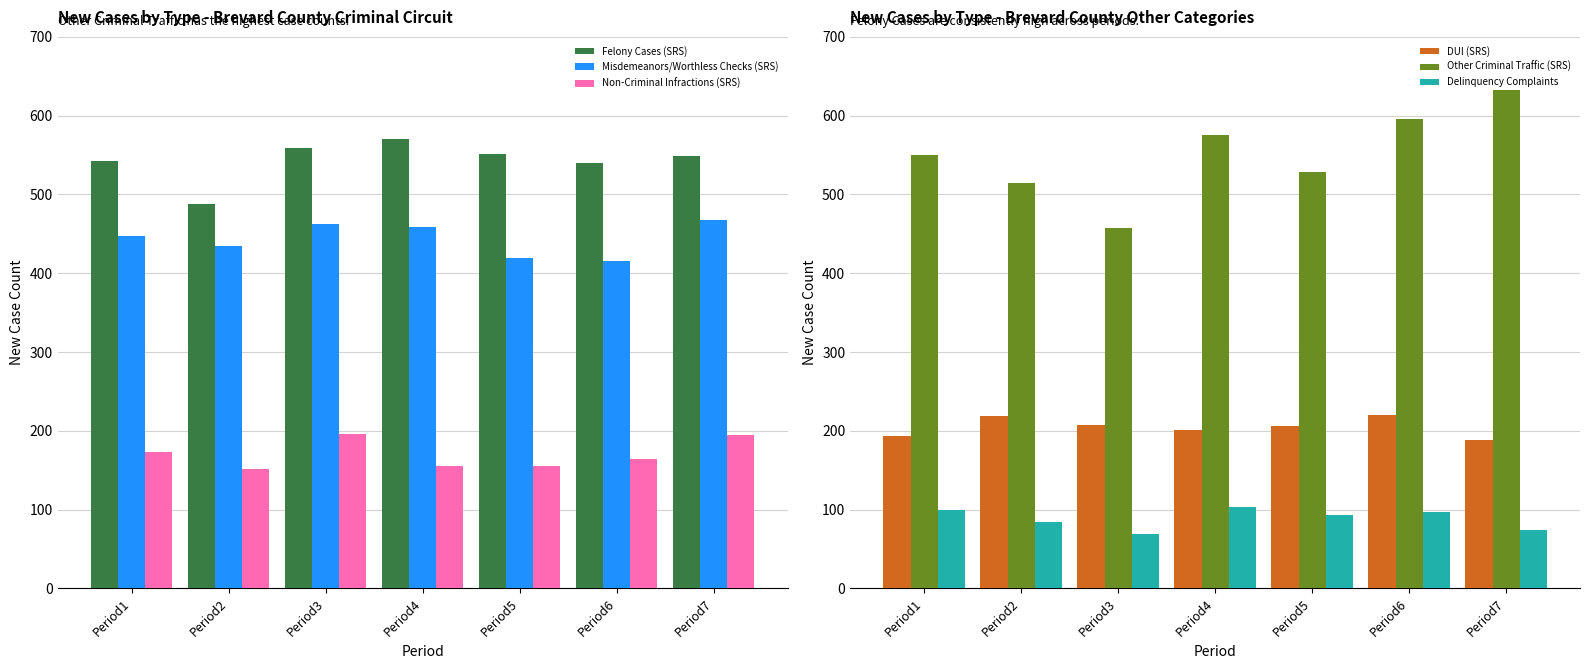

Is the value of Non-Criminal Infractions (SRS) at Period5 greater than the value of Misdemeanors/Worthless Checks (SRS) at Period2?

No